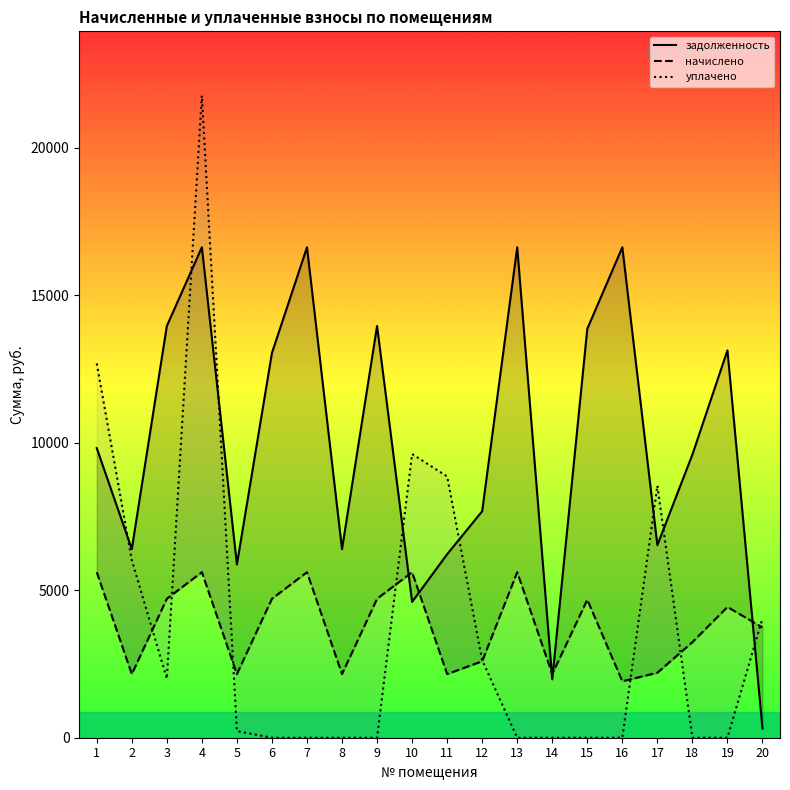

At which label does уплачено reach its peak?

4